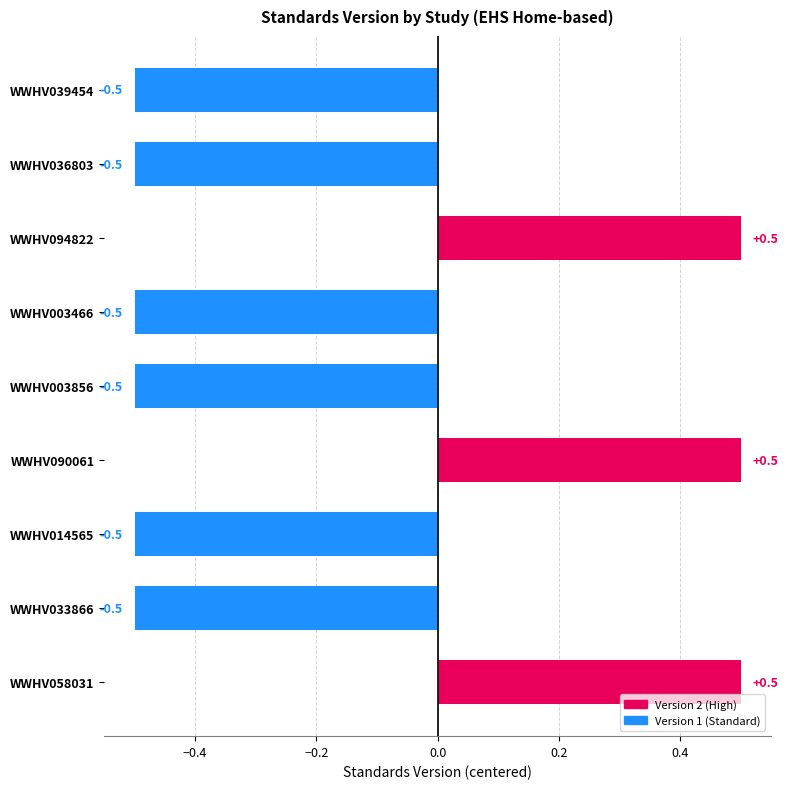

How many values exceed 0?

3